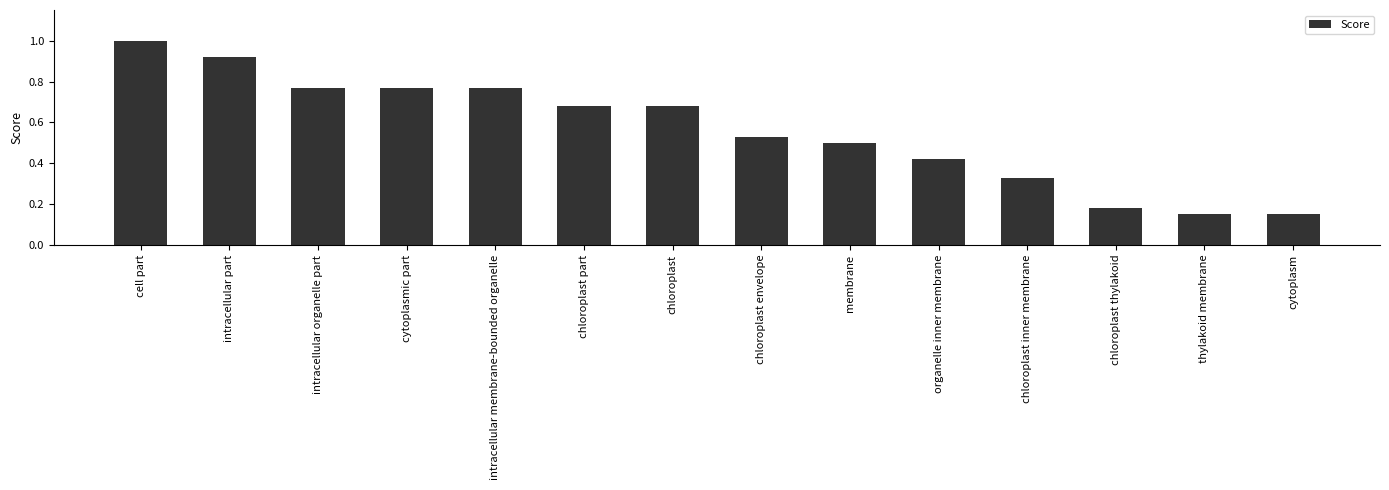

At which category does the chart reach its peak across all series?

cell part